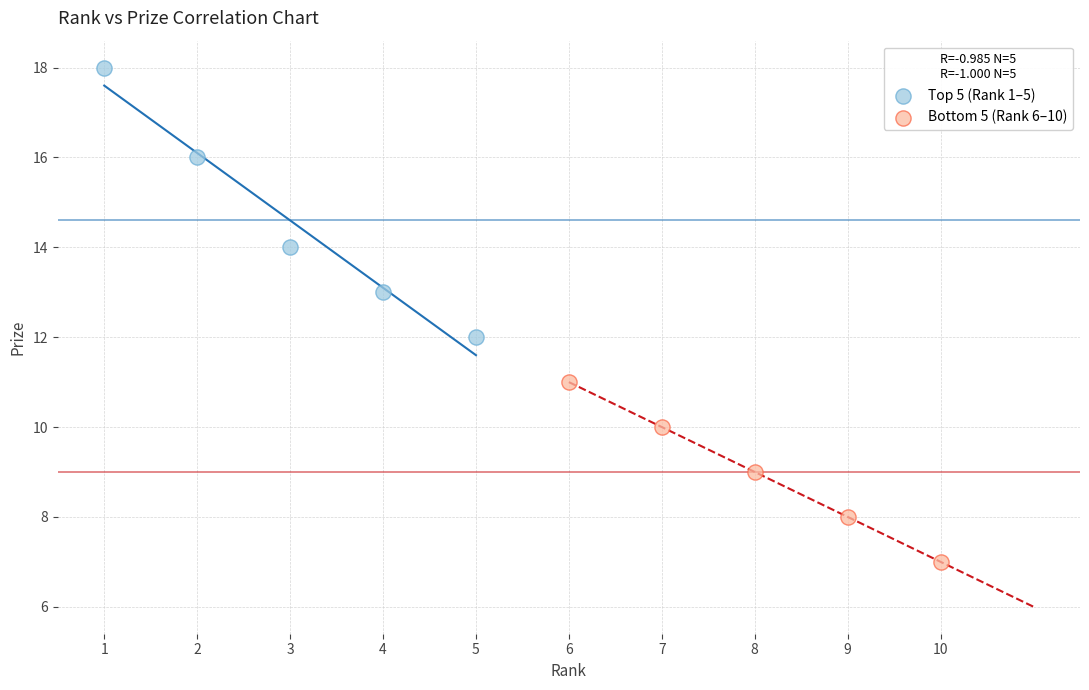

Which series reaches the maximum Y coordinate?

Top 5 (Rank 1–5)